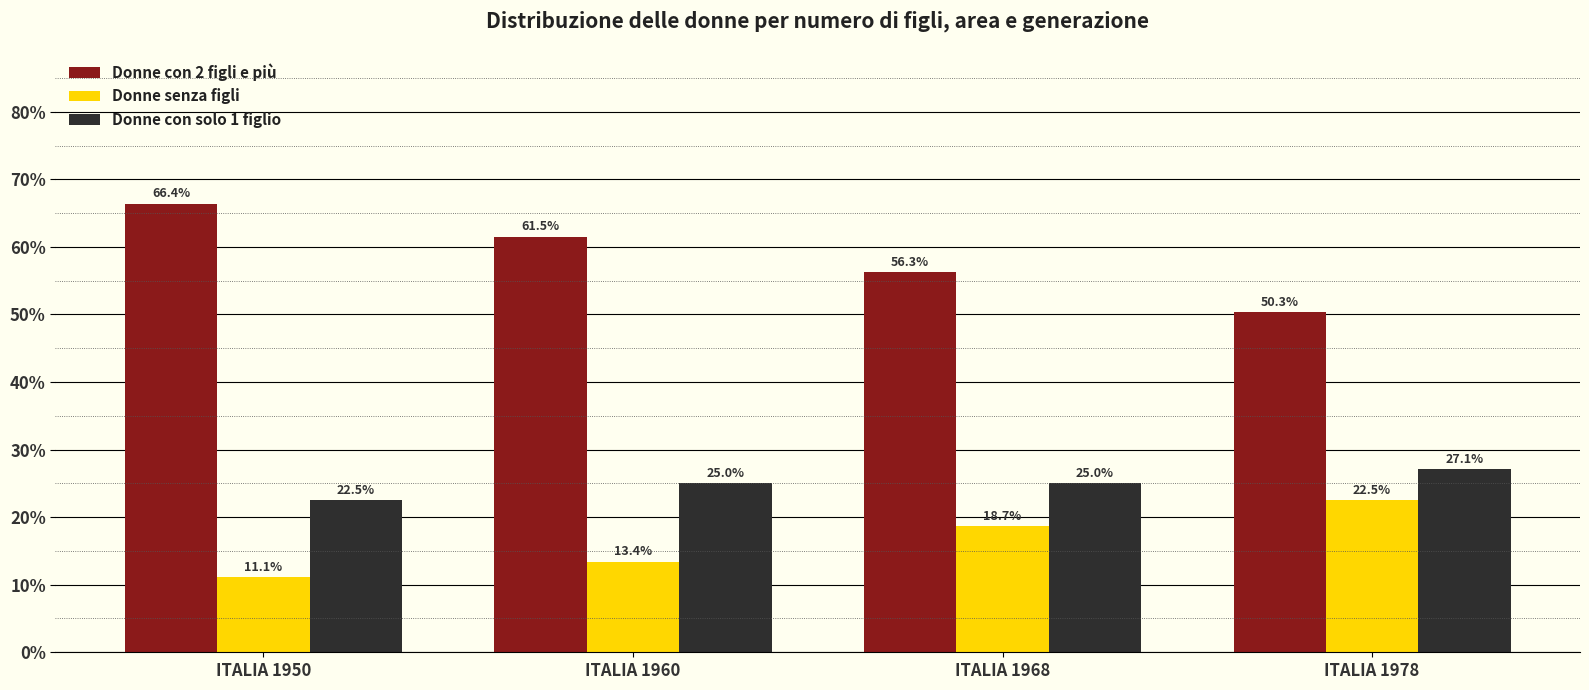

Count the number of data series in this chart.

3